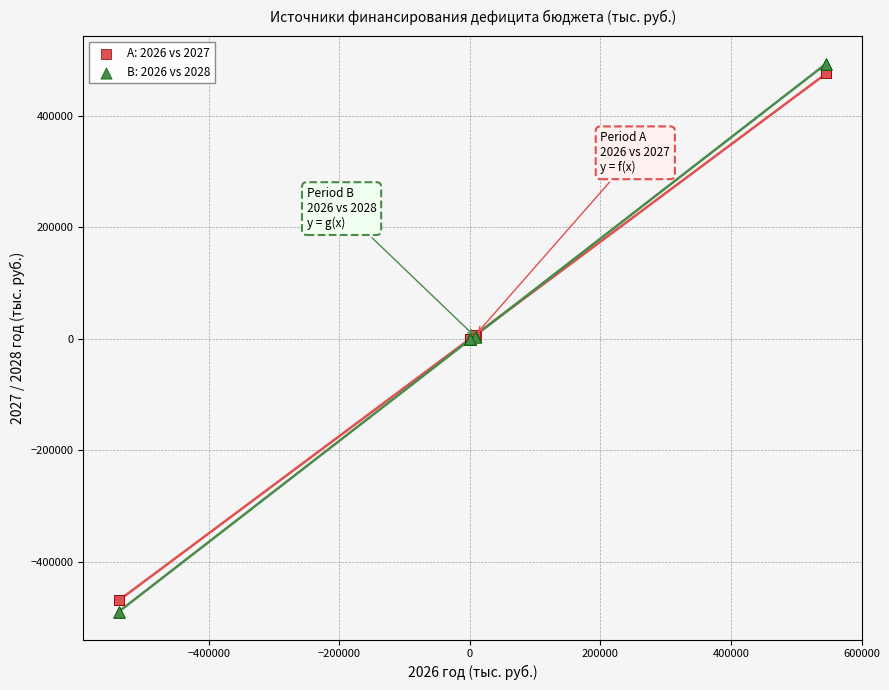

What are all the series names shown in the legend?

A: 2026 vs 2027, B: 2026 vs 2028